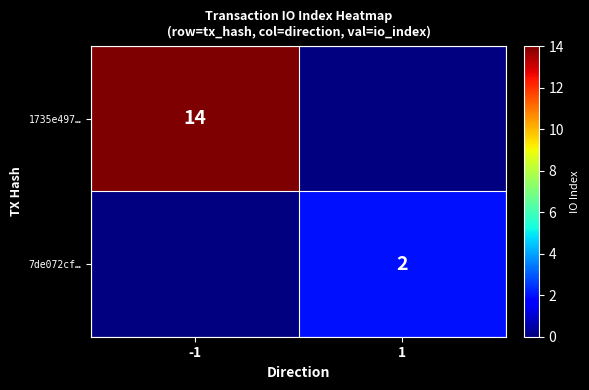

The 1735e497… series shows 24 at -1. True or false?

False